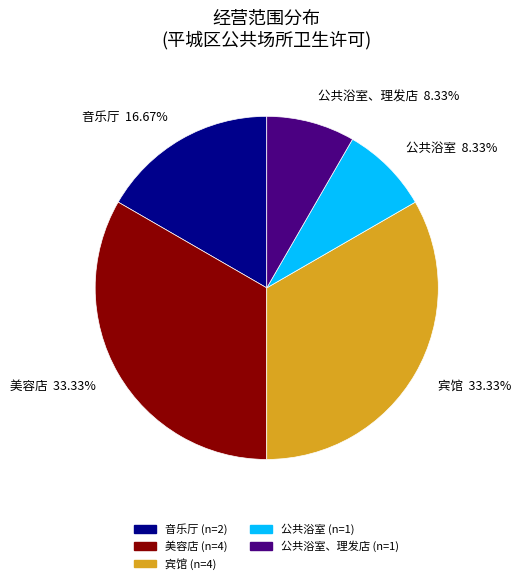

Which has a higher value, 美容店 33.33% or 公共浴室、理发店 8.33%?

美容店 33.33%